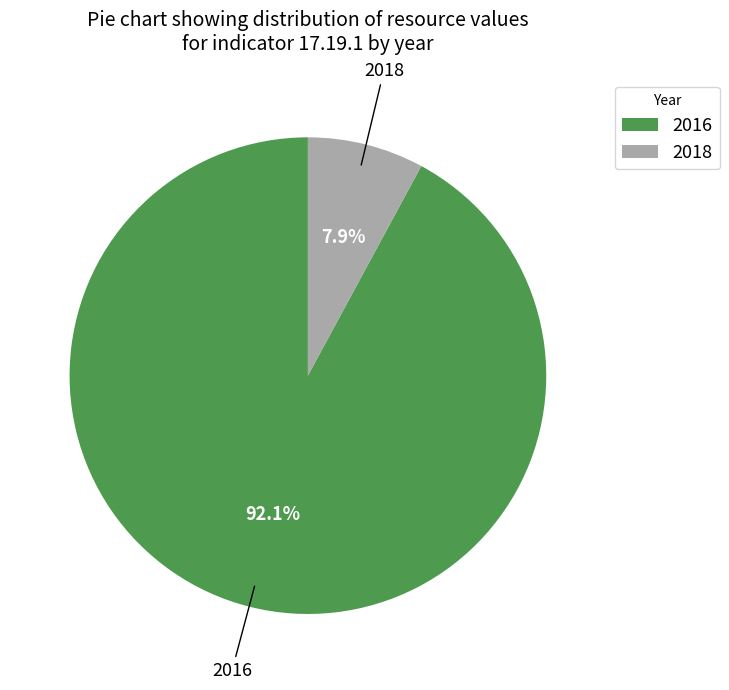

How many segments does this pie chart have?

2